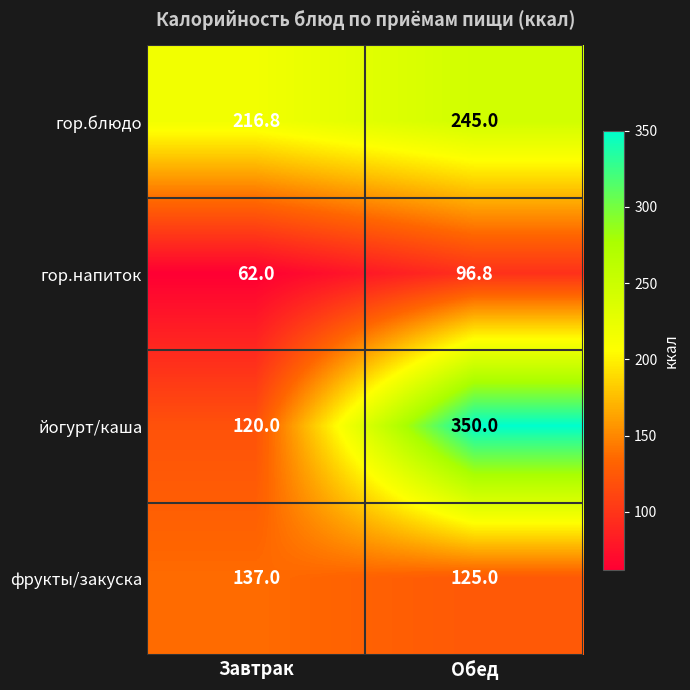

The йогурт/каша series shows 480.3 at Обед. True or false?

False